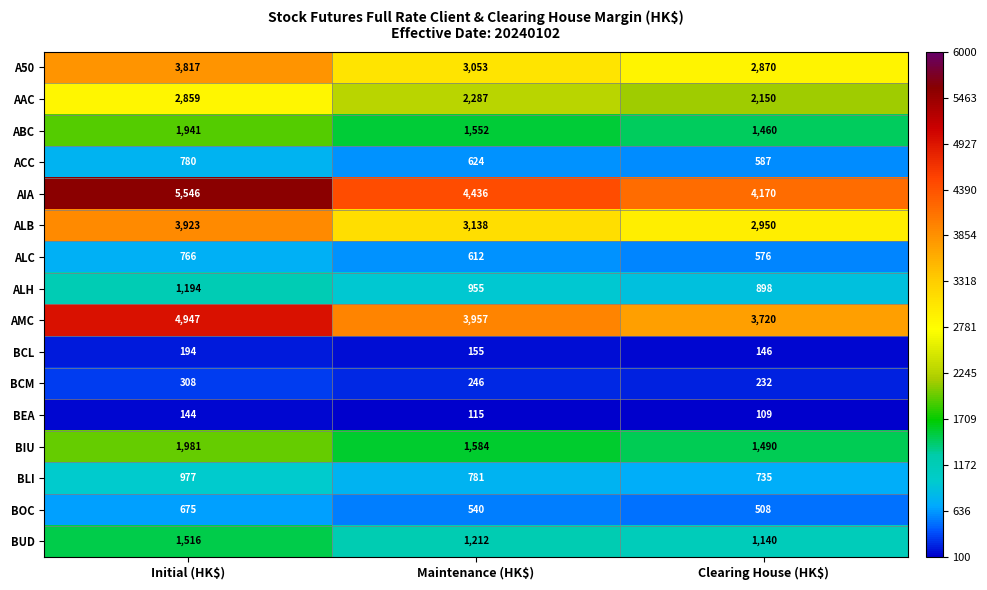

What is the difference between the maximum and second lowest values in the BCM series?

62